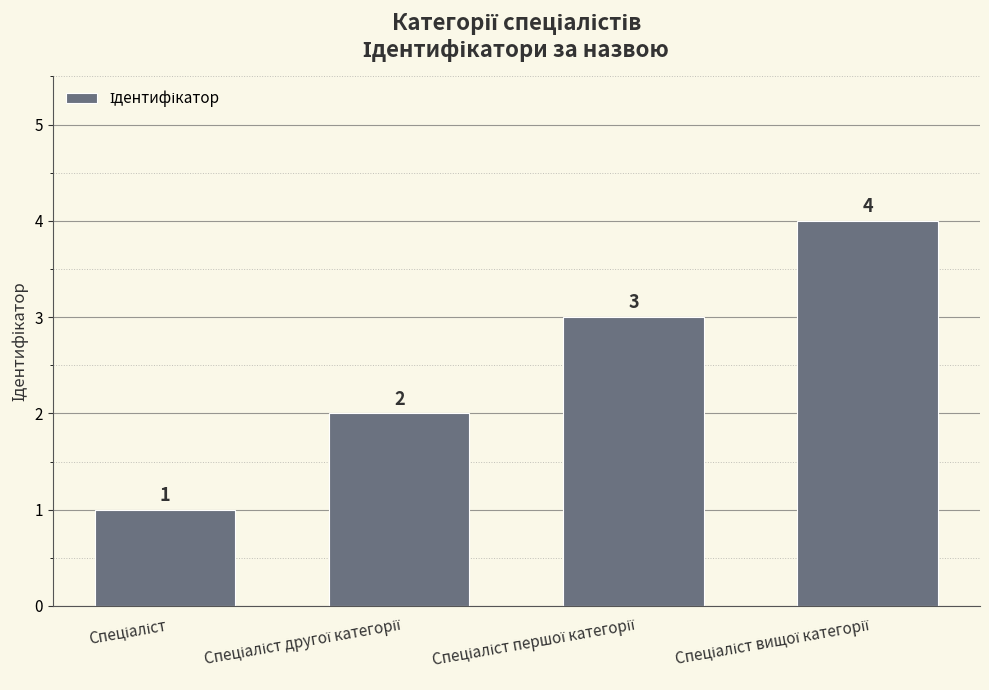

What is the difference between the maximum and minimum values?

3